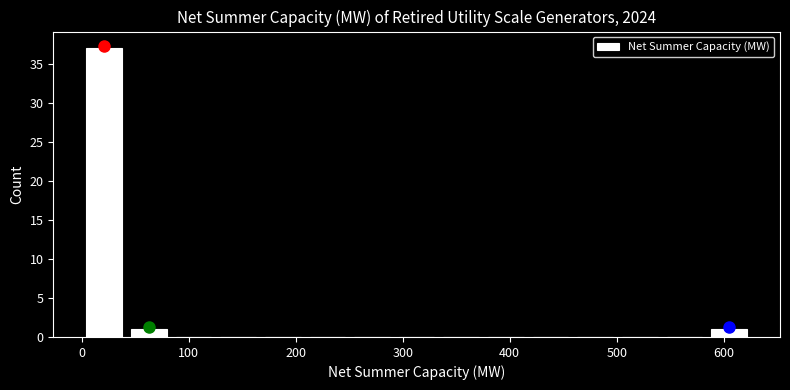

Which range on the x-axis has the tallest bar?

0 to 40